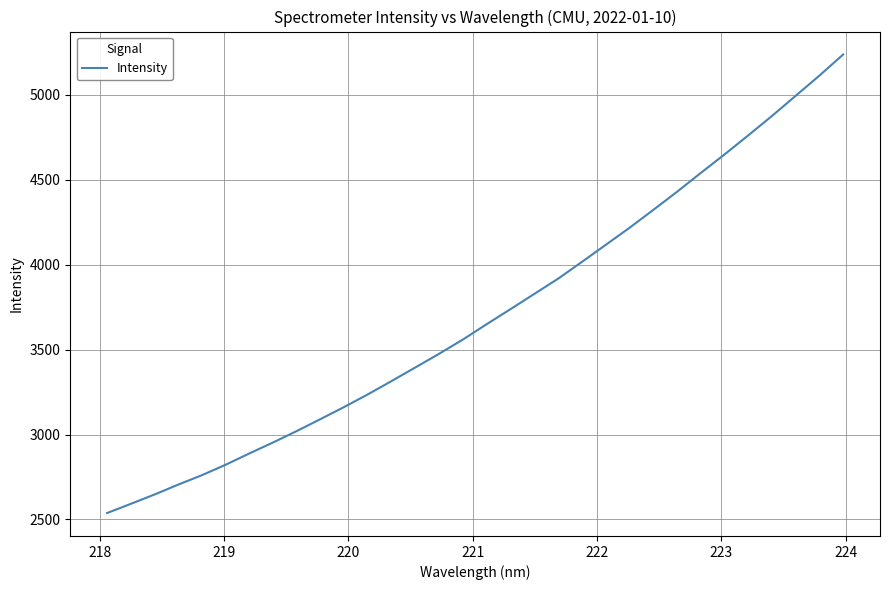

What is the minimum value shown in the chart?

2538.0